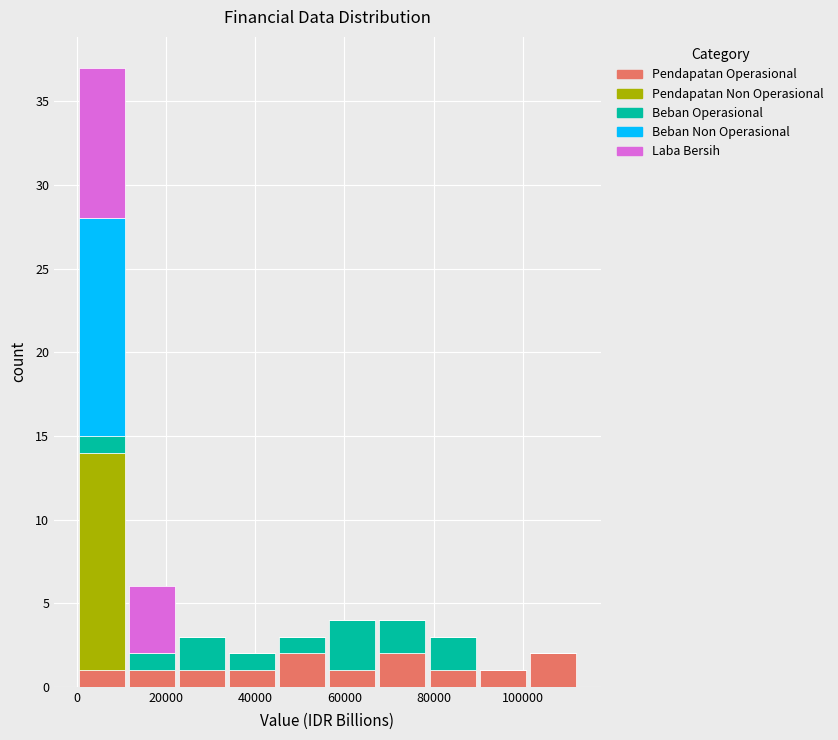

What is the total height of the stacked bar covering 0 to 12000 on the x-axis? Neither the bar edges nor the heights are printed on the chart, so give them approximately, as read against the axes.

37